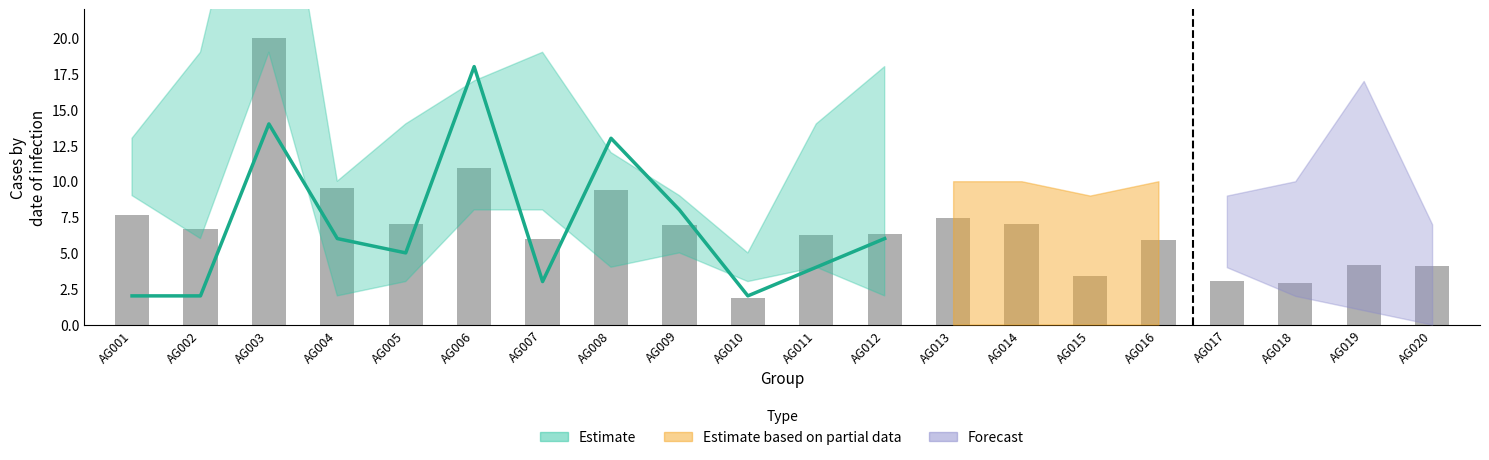

List the labels in order of value, smallest first.

AG010, AG018, AG017, AG015, AG020, AG019, AG016, AG007, AG011, AG012, AG002, AG009, AG014, AG005, AG013, AG001, AG008, AG004, AG006, AG003